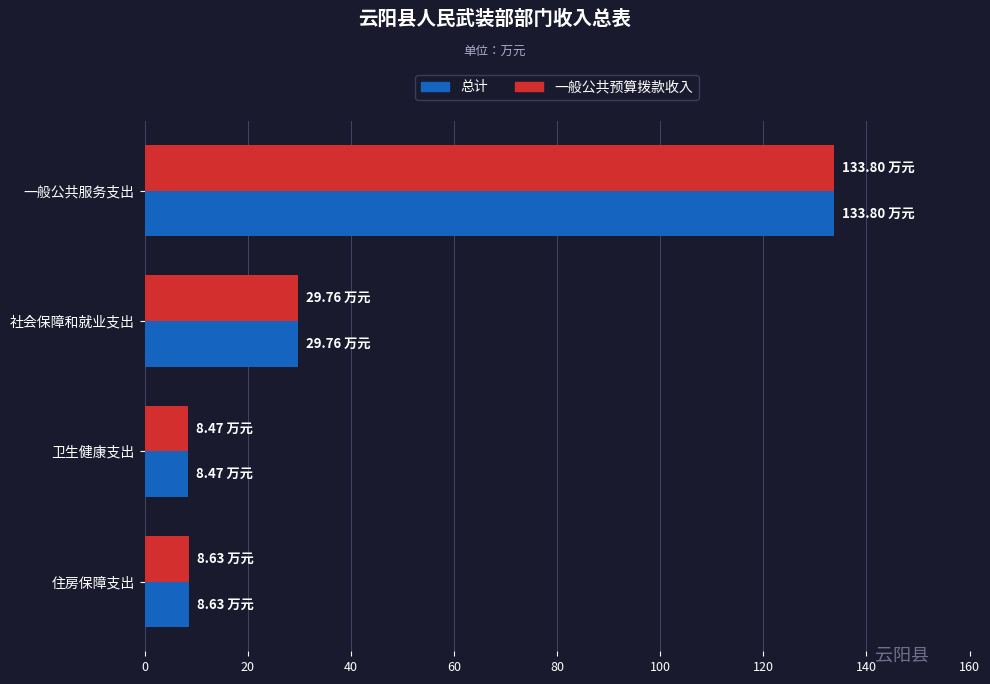

What are all the series names shown in the legend?

总计, 一般公共预算拨款收入